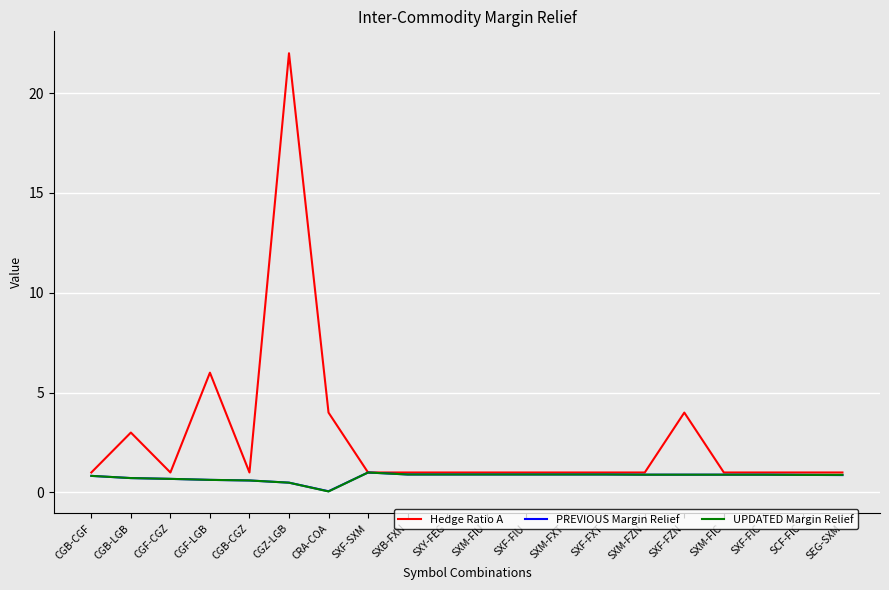

What is the sum of the UPDATED Margin Relief values at SXF-SXM and SXM-FIU?

1.9